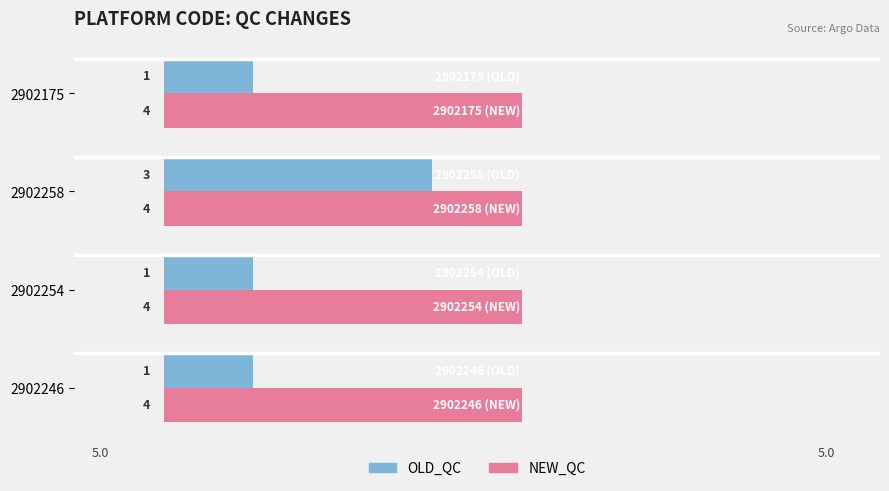

What is the sum of all OLD_QC values?

6